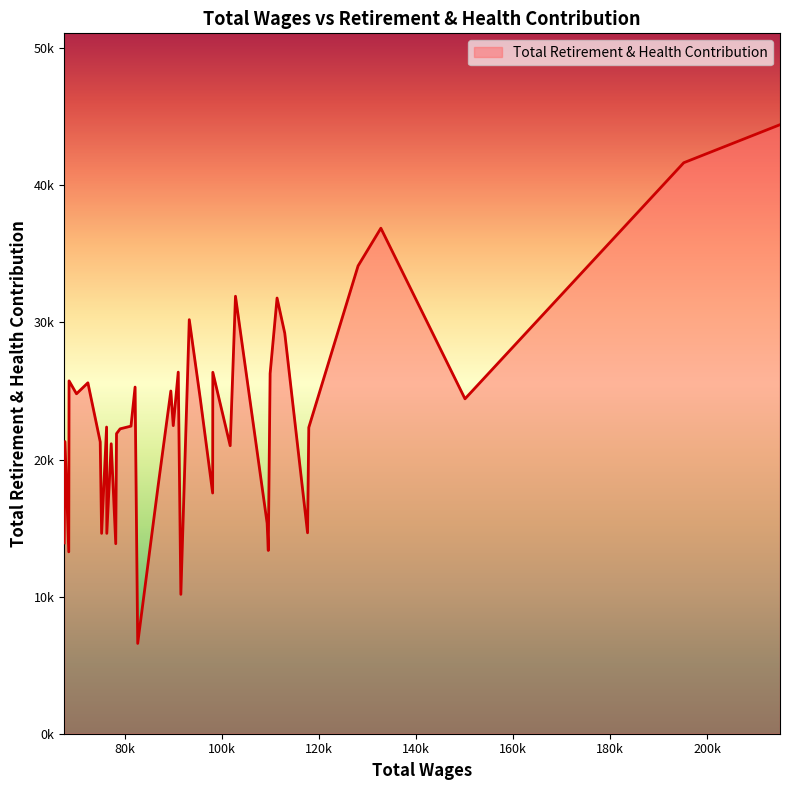

At which label is the value closest to 25504?

72385